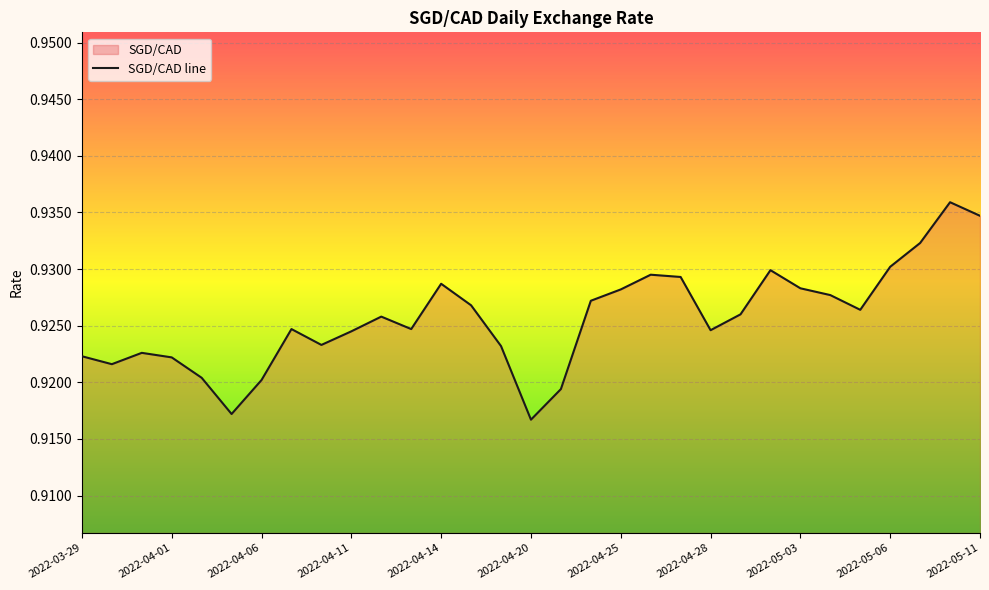

How many interior local valleys (lower than both neighbors) does the data have?

7